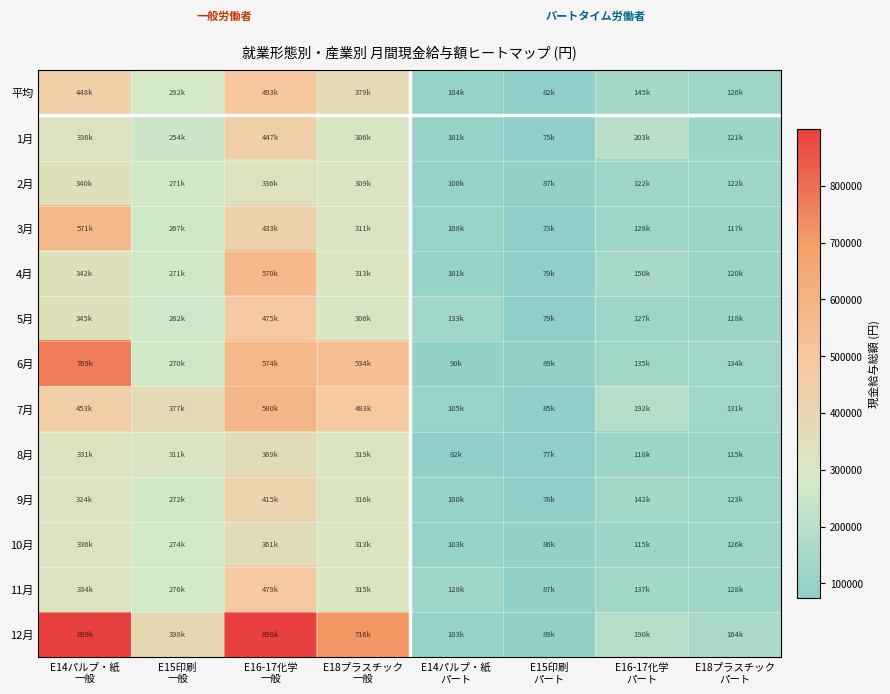

Reading left to right, transcribe all the data shown in this chart.

平均: E14パルプ・紙
一般=448929	E15印刷
一般=292389	E16-17化学
一般=493465	E18プラスチック
一般=379456	E14パルプ・紙
パート=104830	E15印刷
パート=82547	E16-17化学
パート=145682	E18プラスチック
パート=126387
1月: E14パルプ・紙
一般=336220	E15印刷
一般=254648	E16-17化学
一般=447706	E18プラスチック
一般=306978	E14パルプ・紙
パート=101830	E15印刷
パート=75689	E16-17化学
パート=203537	E18プラスチック
パート=121697
2月: E14パルプ・紙
一般=340886	E15印刷
一般=271628	E16-17化学
一般=336384	E18プラスチック
一般=309773	E14パルプ・紙
パート=100851	E15印刷
パート=87615	E16-17化学
パート=122283	E18プラスチック
パート=122749
3月: E14パルプ・紙
一般=571671	E15印刷
一般=267165	E16-17化学
一般=433112	E18プラスチック
一般=311900	E14パルプ・紙
パート=108808	E15印刷
パート=73490	E16-17化学
パート=128208	E18プラスチック
パート=117693
4月: E14パルプ・紙
一般=342912	E15印刷
一般=271639	E16-17化学
一般=570532	E18プラスチック
一般=313317	E14パルプ・紙
パート=101863	E15印刷
パート=79020	E16-17化学
パート=150177	E18プラスチック
パート=120202
5月: E14パルプ・紙
一般=345391	E15印刷
一般=262982	E16-17化学
一般=475688	E18プラスチック
一般=306021	E14パルプ・紙
パート=133140	E15印刷
パート=79498	E16-17化学
パート=127169	E18プラスチック
パート=118174
6月: E14パルプ・紙
一般=769919	E15印刷
一般=270728	E16-17化学
一般=574587	E18プラスチック
一般=534939	E14パルプ・紙
パート=90293	E15印刷
パート=89404	E16-17化学
パート=135378	E18プラスチック
パート=134758
7月: E14パルプ・紙
一般=453513	E15印刷
一般=377067	E16-17化学
一般=580622	E18プラスチック
一般=483985	E14パルプ・紙
パート=105797	E15印刷
パート=85108	E16-17化学
パート=192566	E18プラスチック
パート=131947
8月: E14パルプ・紙
一般=331953	E15印刷
一般=311709	E16-17化学
一般=369714	E18プラスチック
一般=319521	E14パルプ・紙
パート=82912	E15印刷
パート=77894	E16-17化学
パート=118344	E18プラスチック
パート=115763
9月: E14パルプ・紙
一般=324811	E15印刷
一般=272303	E16-17化学
一般=415894	E18プラスチック
一般=316097	E14パルプ・紙
パート=100847	E15印刷
パート=78907	E16-17化学
パート=142111	E18プラスチック
パート=123571
10月: E14パルプ・紙
一般=336970	E15印刷
一般=274976	E16-17化学
一般=361513	E18プラスチック
一般=313853	E14パルプ・紙
パート=103074	E15印刷
パート=86934	E16-17化学
パート=115482	E18プラスチック
パート=126166
11月: E14パルプ・紙
一般=334207	E15印刷
一般=276827	E16-17化学
一般=479368	E18プラスチック
一般=315530	E14パルプ・紙
パート=128945	E15印刷
パート=87556	E16-17化学
パート=137867	E18プラスチック
パート=128935
12月: E14パルプ・紙
一般=899824	E15印刷
一般=398853	E16-17化学
一般=898009	E18プラスチック
一般=716104	E14パルプ・紙
パート=103772	E15印刷
パート=89762	E16-17化学
パート=190537	E18プラスチック
パート=164049